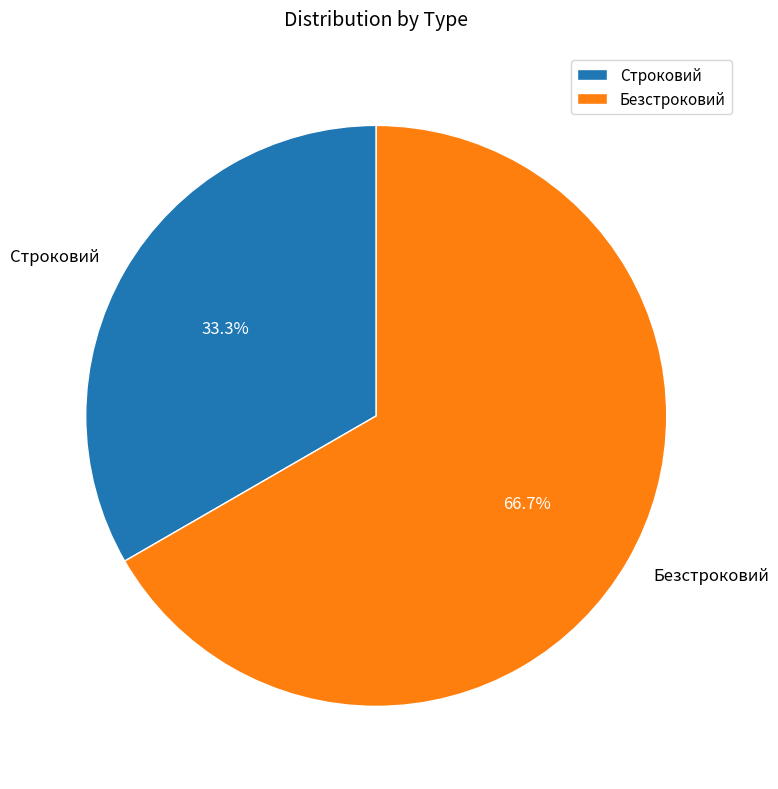

To the nearest percent, what percentage of the pie is Безстроковий?

67%